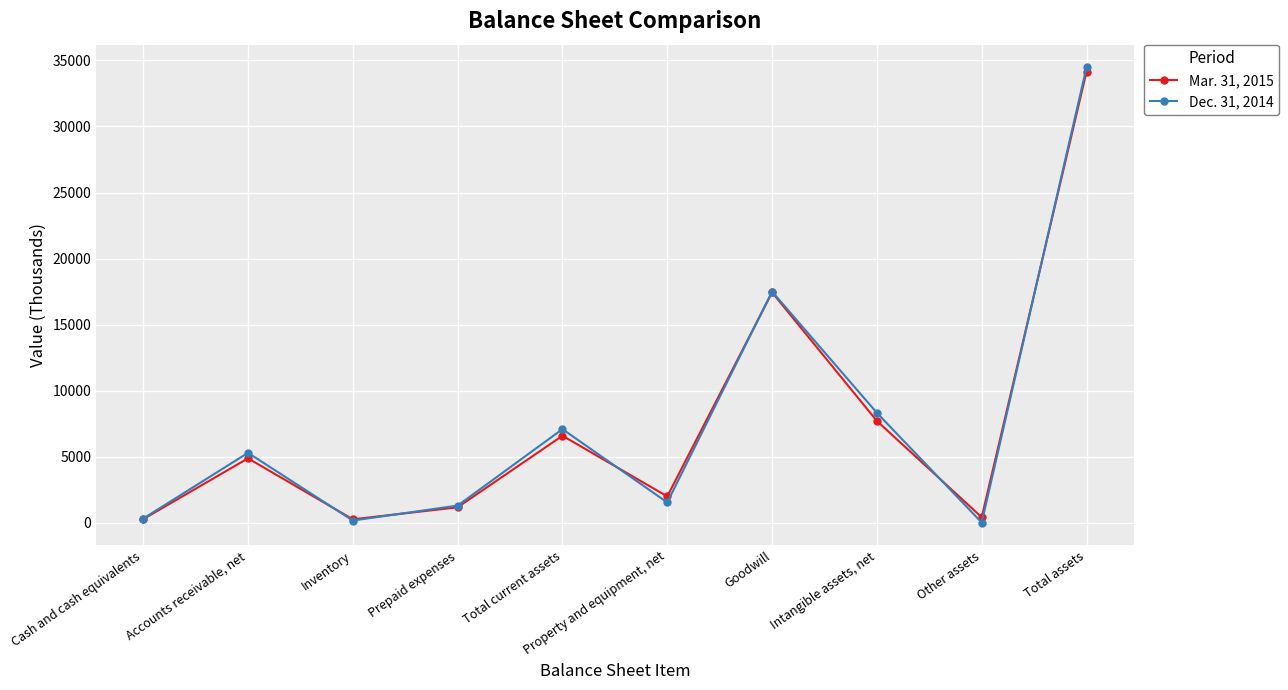

True or false: Mar. 31, 2015 and Dec. 31, 2014 cross at least once.

True